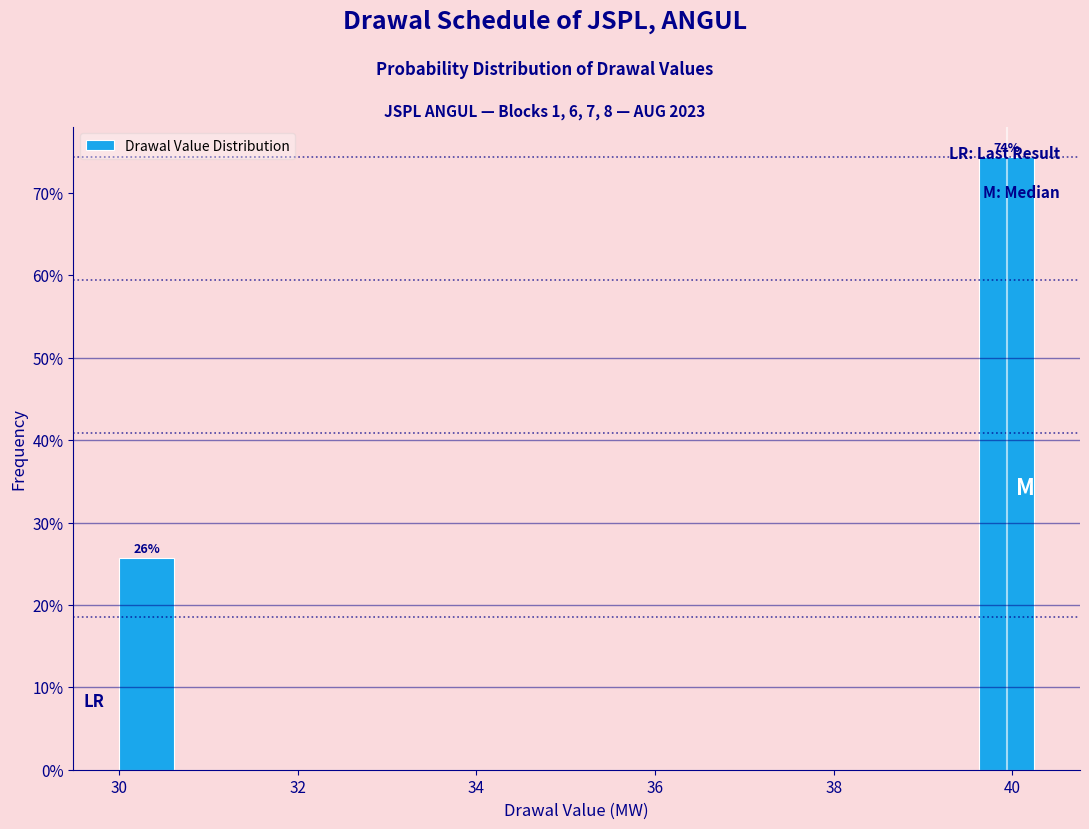

Around what value on the x-axis is the tallest bar? Give the approximate position of its centre, as read against the axis.

40.0